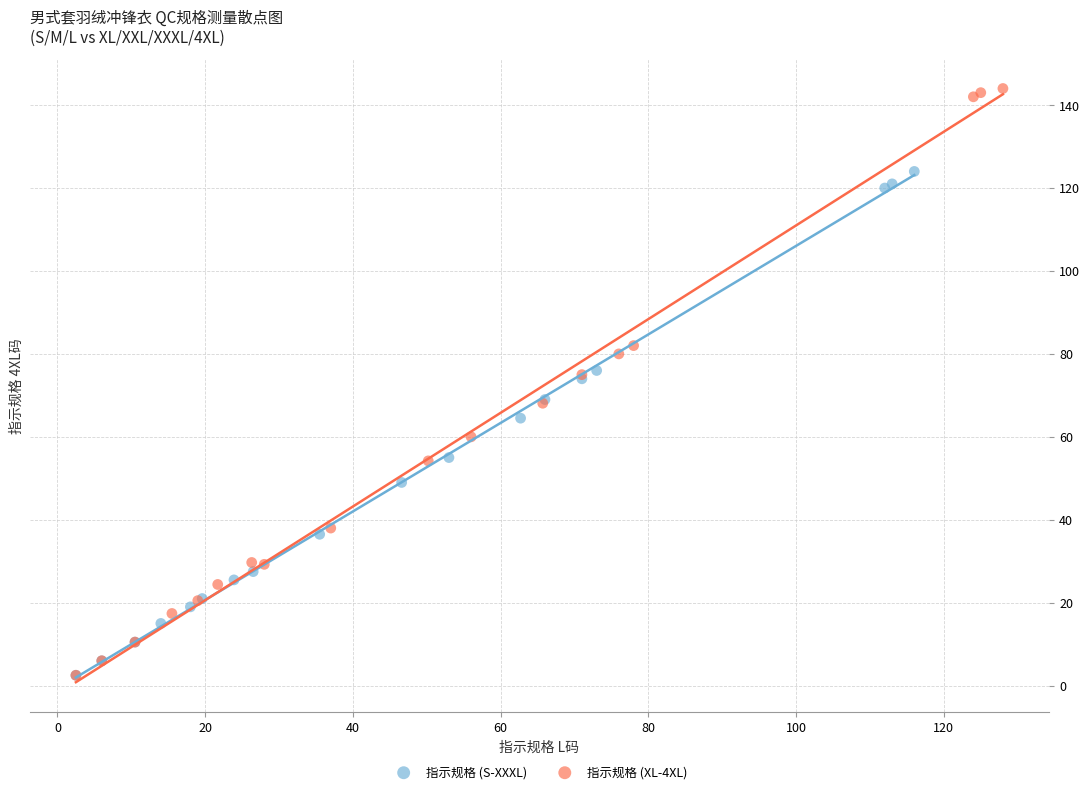

Which series has the largest Y range (max minus min)?

指示规格 (XL-4XL)